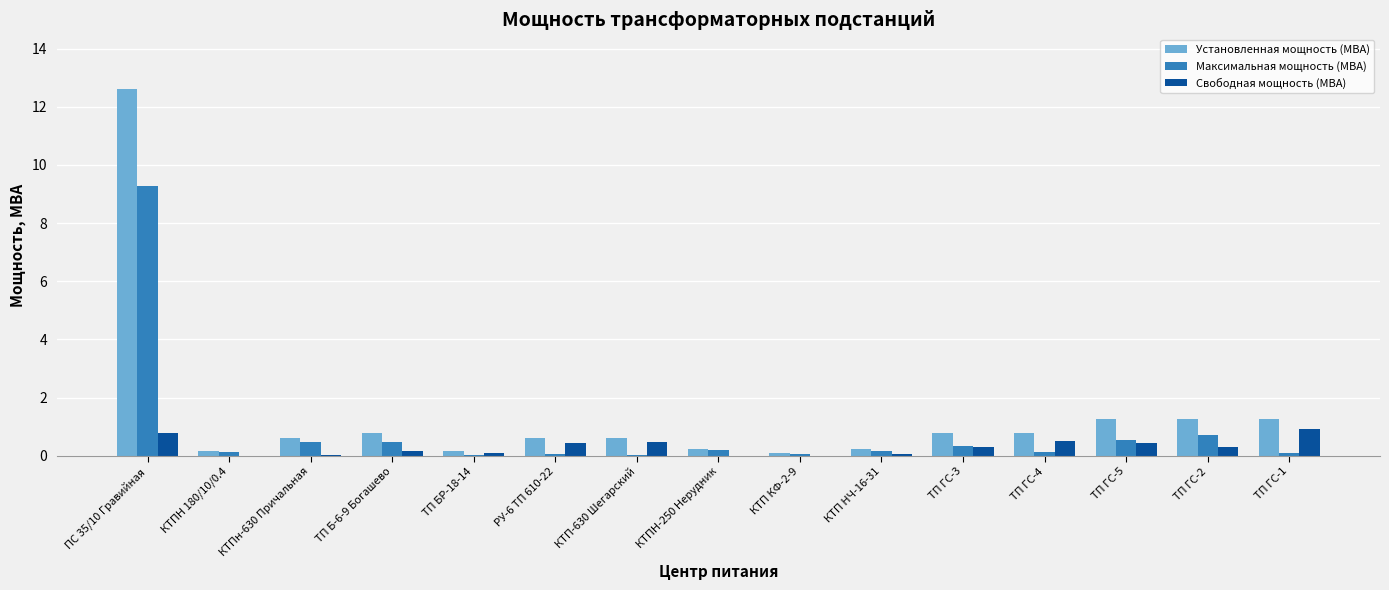

The Свободная мощность (МВА) series shows -0.5 at КТПН 180/10/0.4. True or false?

False